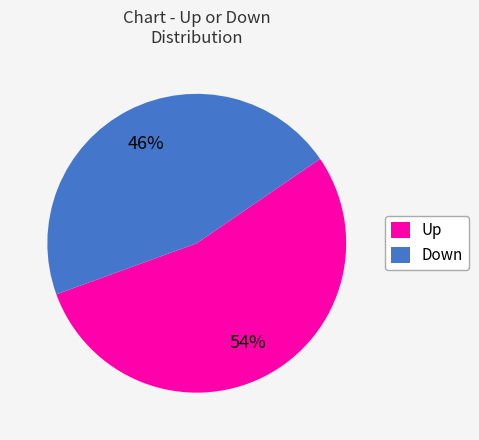

Combined, do Down and Up account for over 50%?

Yes